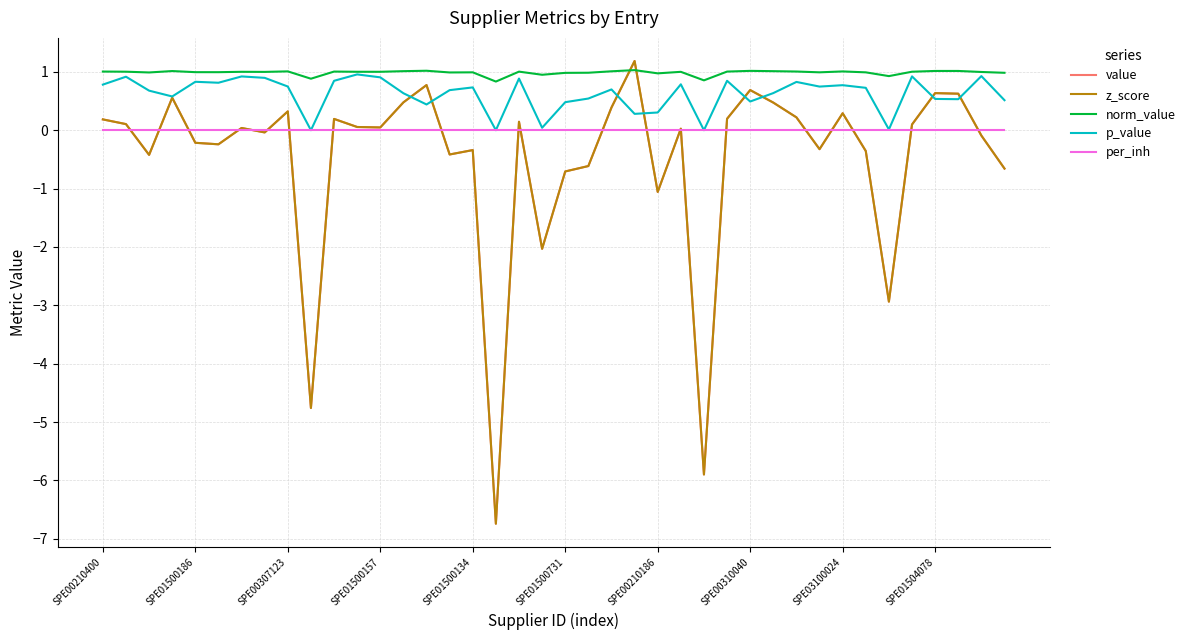

At which label does p_value reach its peak?

11